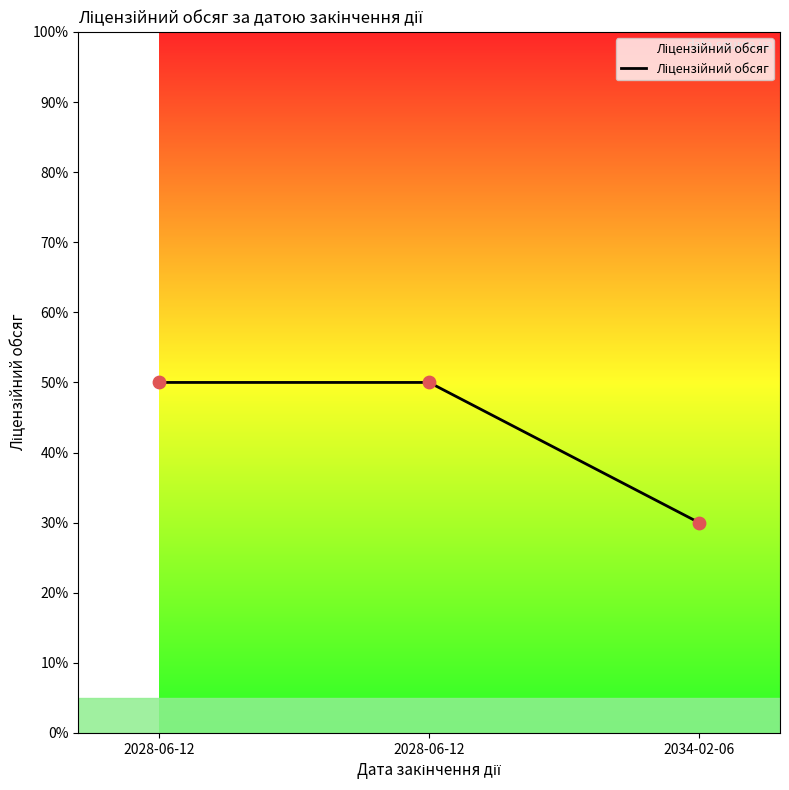

How many lines are shown in the chart?

1